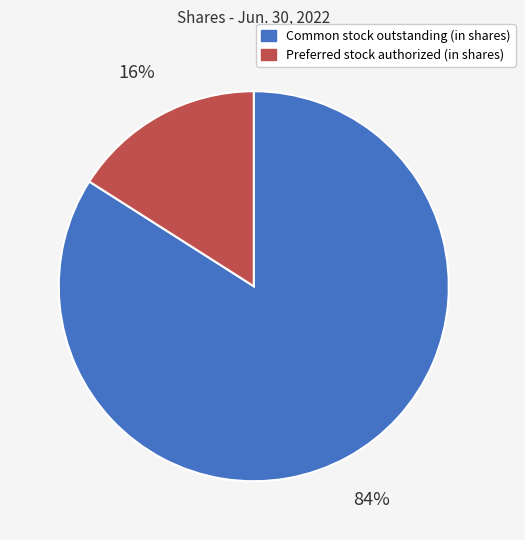

Do Preferred stock authorized (in shares) and Common stock outstanding (in shares) together represent more than half of the pie?

Yes